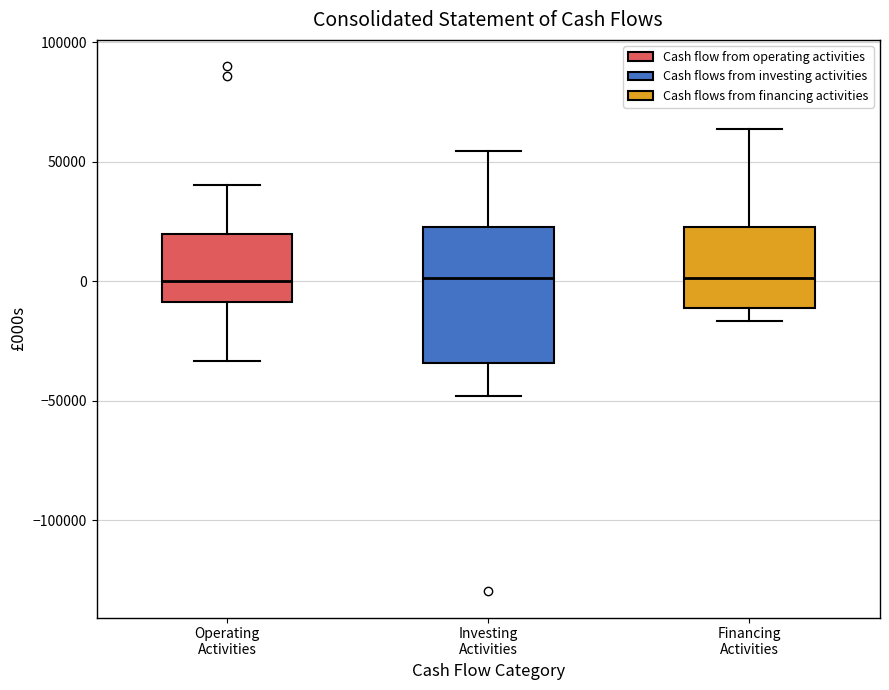

Reading left to right, transcribe this box plot: for each box, give where its median line is, the range the box spans, and where its two whiskers end, as read against the y-axis. The values are not printed on the chart, so give them approximately, as read against the axis.

Operating Activities: median 0, box -10000 to 20000, whiskers -35000 to 40000
Investing Activities: median 0, box -35000 to 25000, whiskers -50000 to 55000
Financing Activities: median 0, box -10000 to 25000, whiskers -15000 to 65000